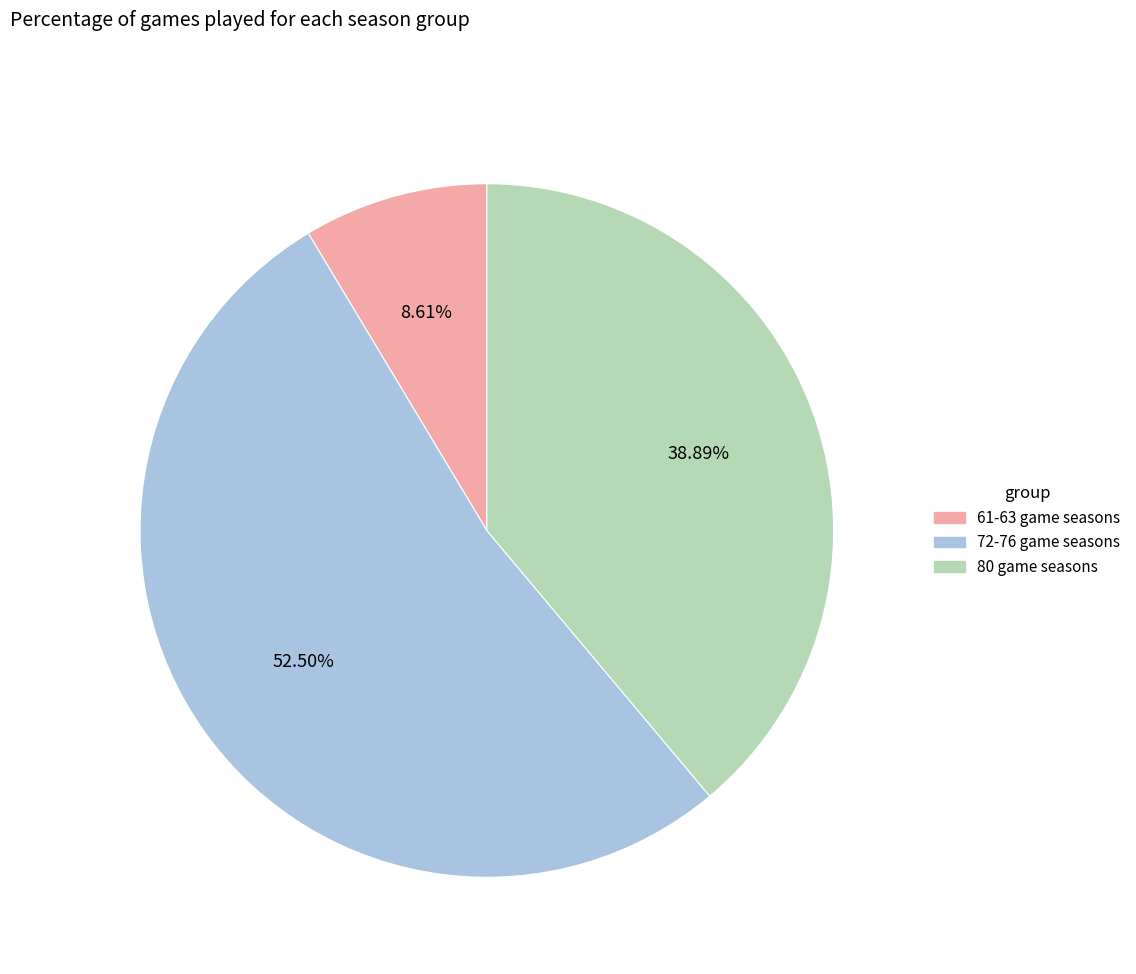

Is there a majority slice in this chart?

Yes